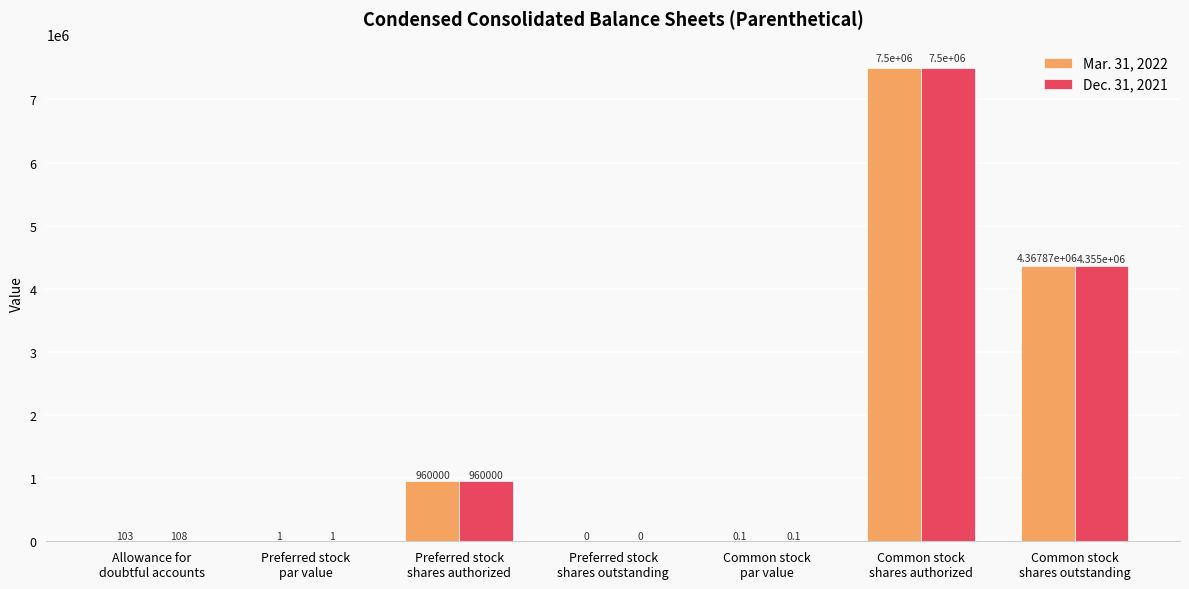

How many distinct data groups are displayed?

2